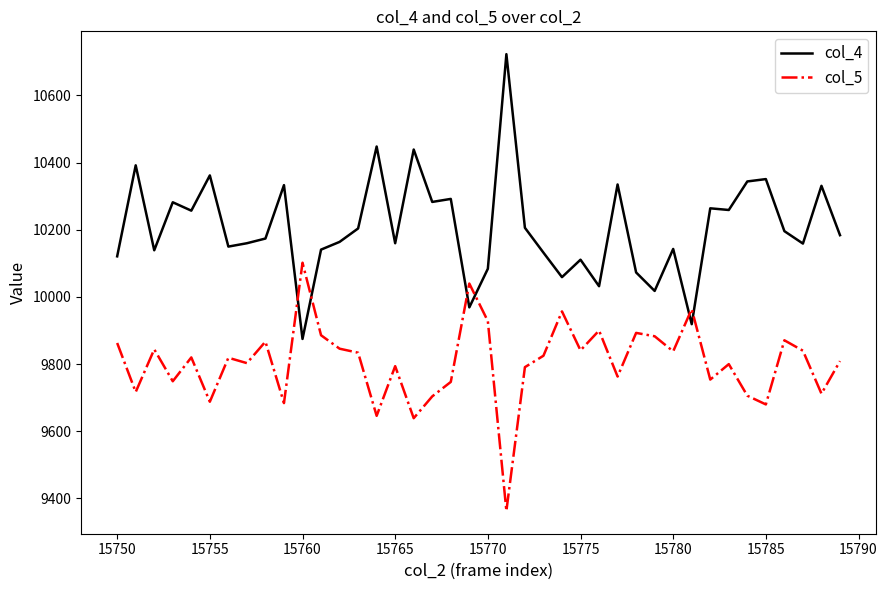

How many times do col_4 and col_5 cross each other?

6